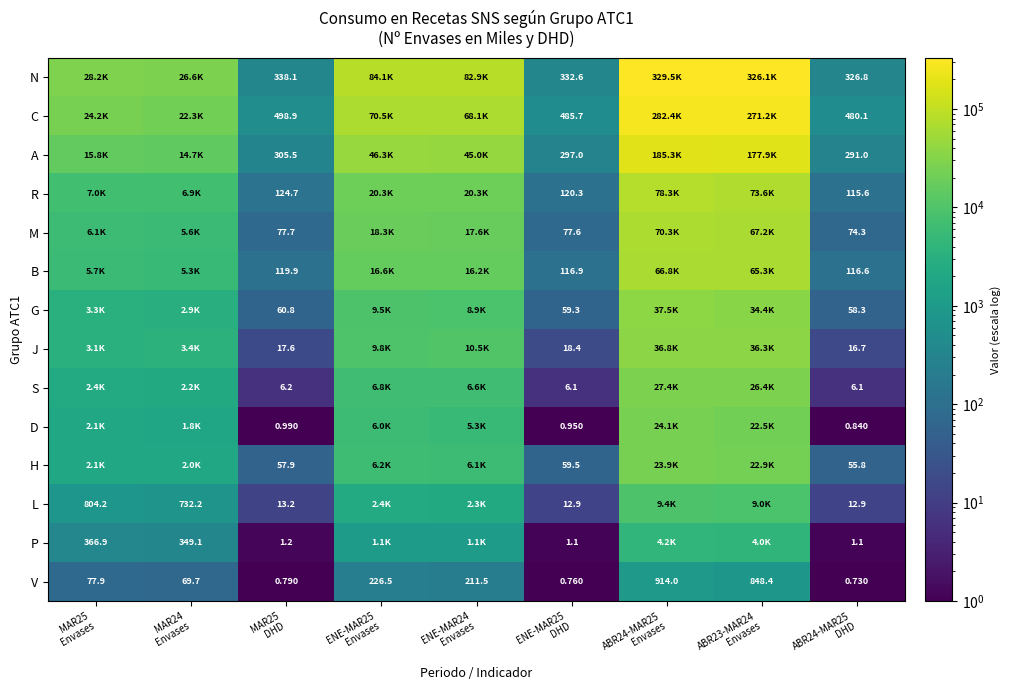

Between ENE-MAR24 Envases and ABR24-MAR25 Envases, which series saw the biggest shift?

N